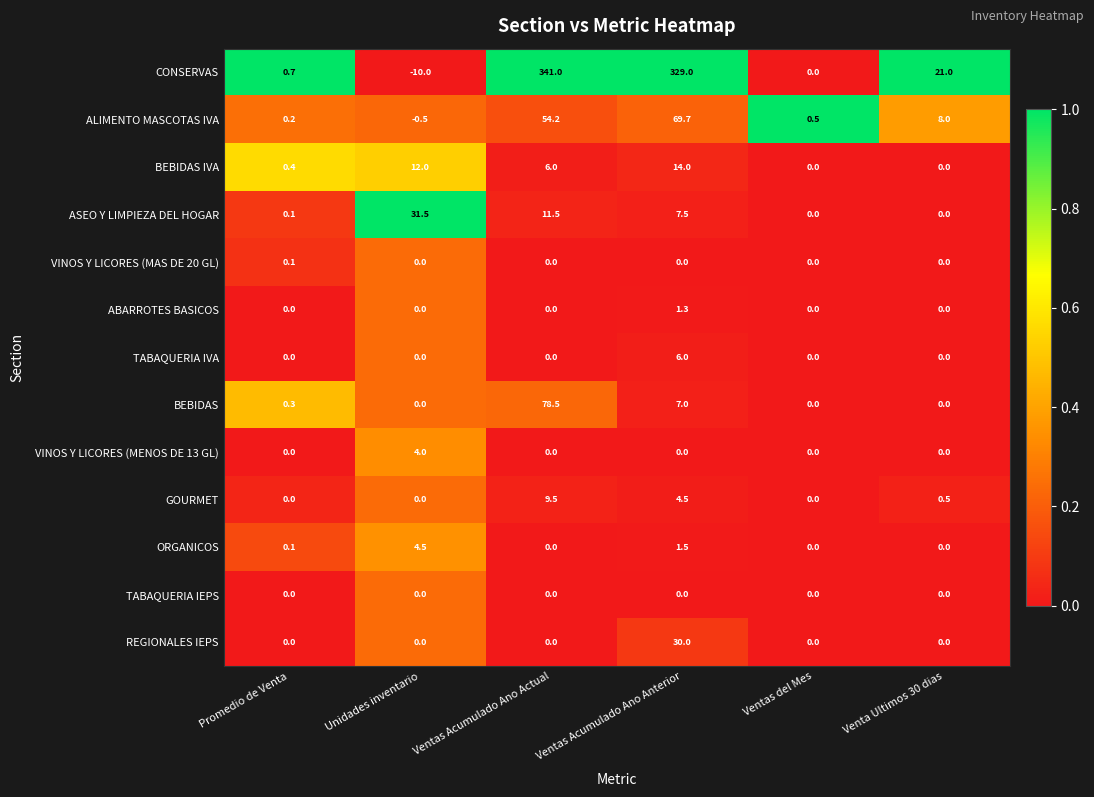

What is the total value across all series at Unidades inventario?

41.5